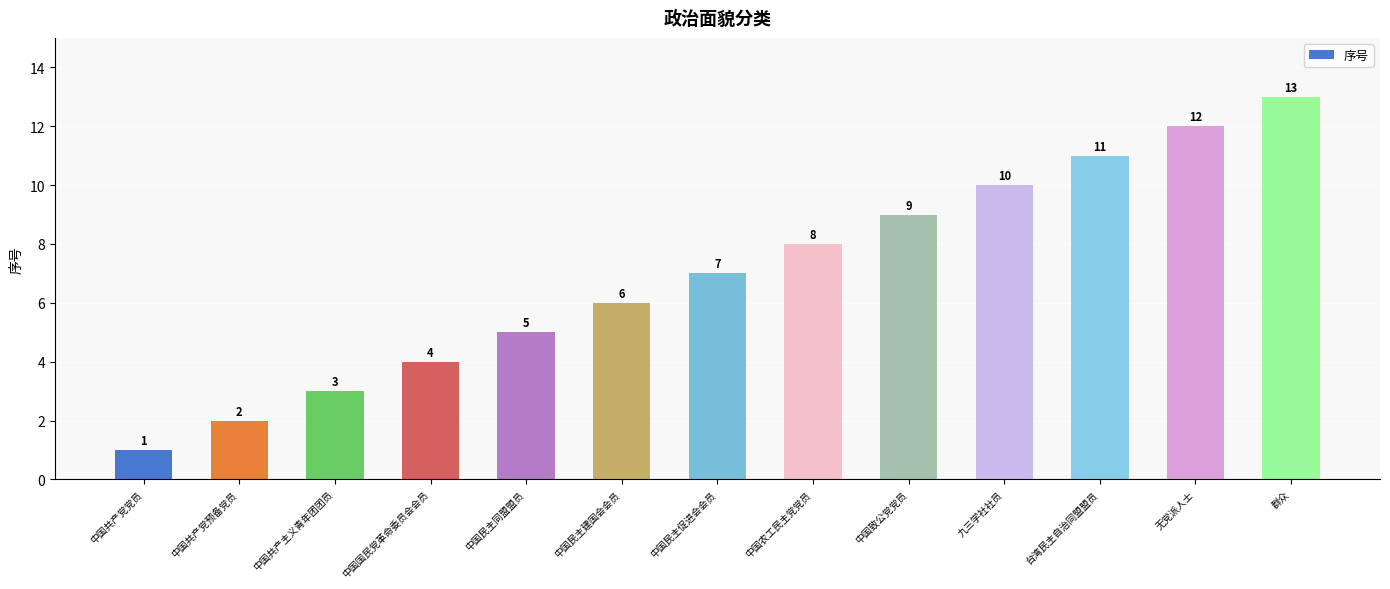

What is the label of the 13th bar from the right?

中国共产党党员